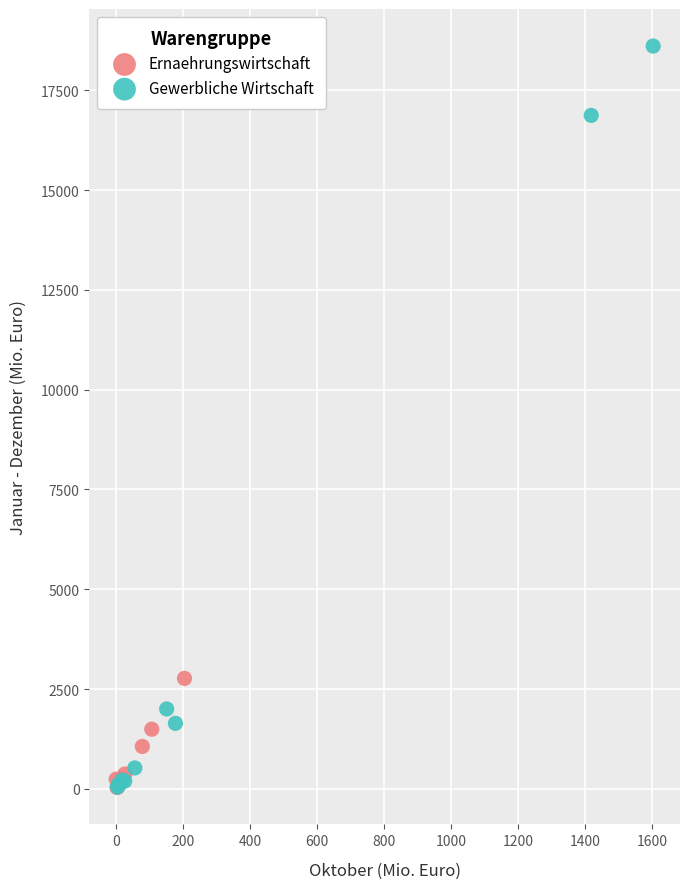

Which series reaches the maximum Y coordinate?

Gewerbliche Wirtschaft